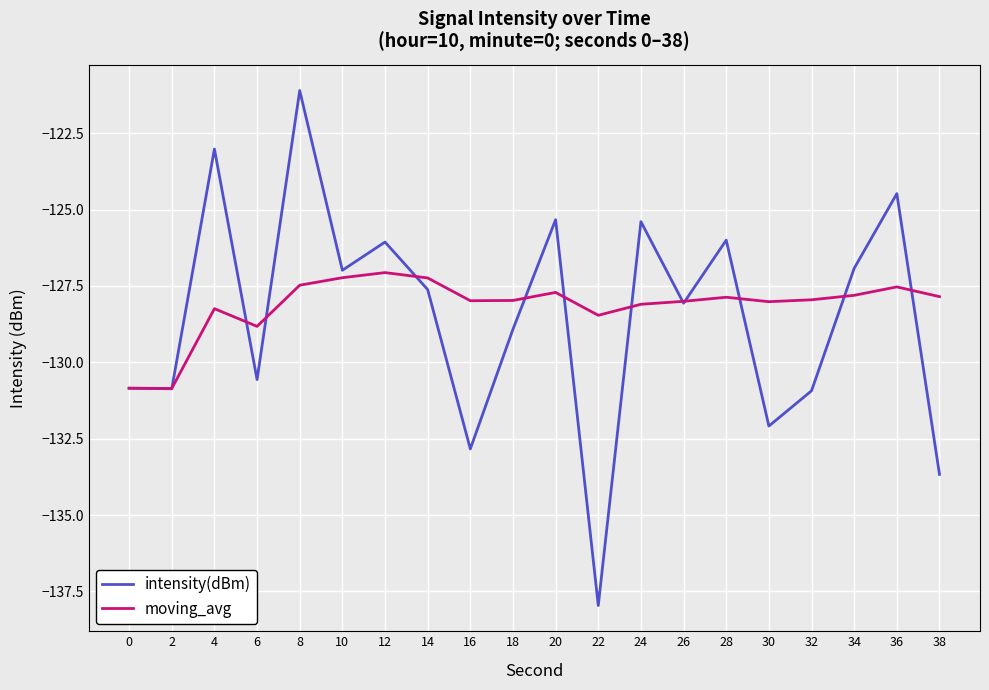

List the series in order of their peak value, lowest first.

moving_avg, intensity(dBm)